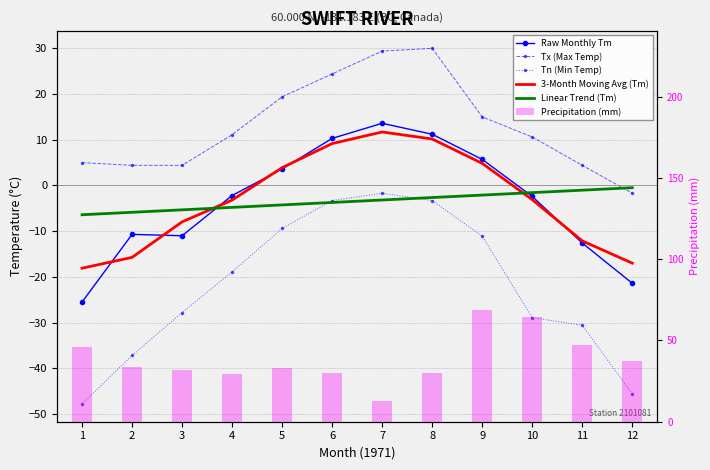

At how many categories does at least one series exceed -31?

12